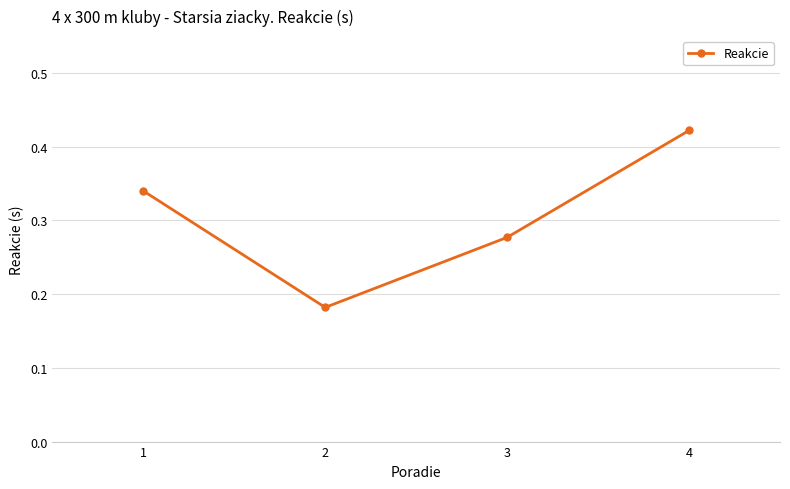

What is the sum of the values at 1 and 2?

0.5